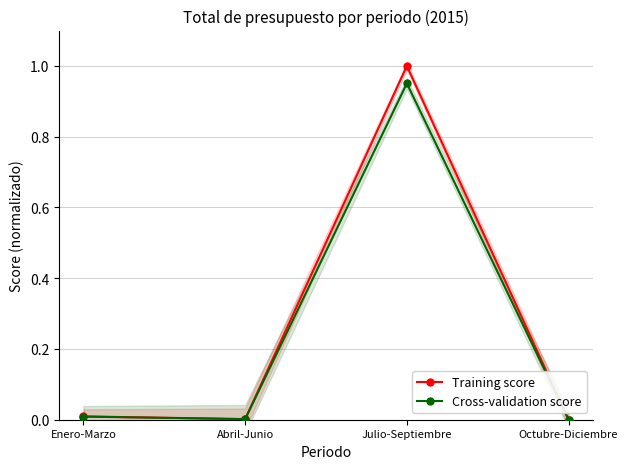

What is the difference between the maximum and minimum values in the Training score series?

1.0